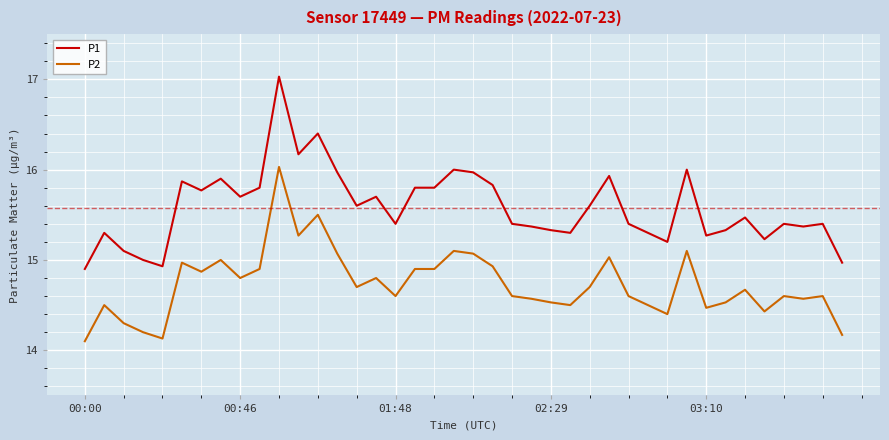

True or false: P2 and P1 intersect in this chart.

False